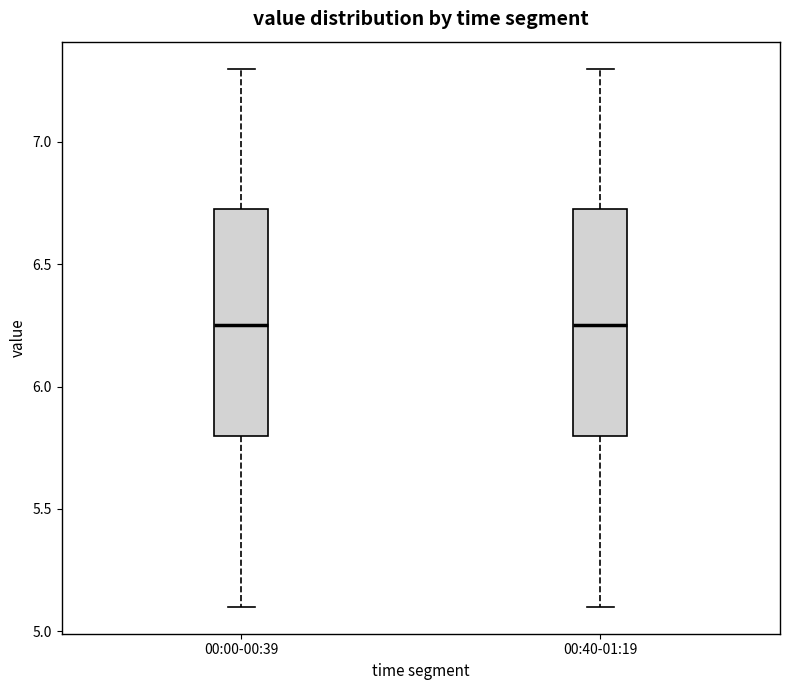

Where does the median line of the box for 00:40-01:19 sit on the y-axis? The values are not printed on the chart, so give them approximately, as read against the axis.

6.25